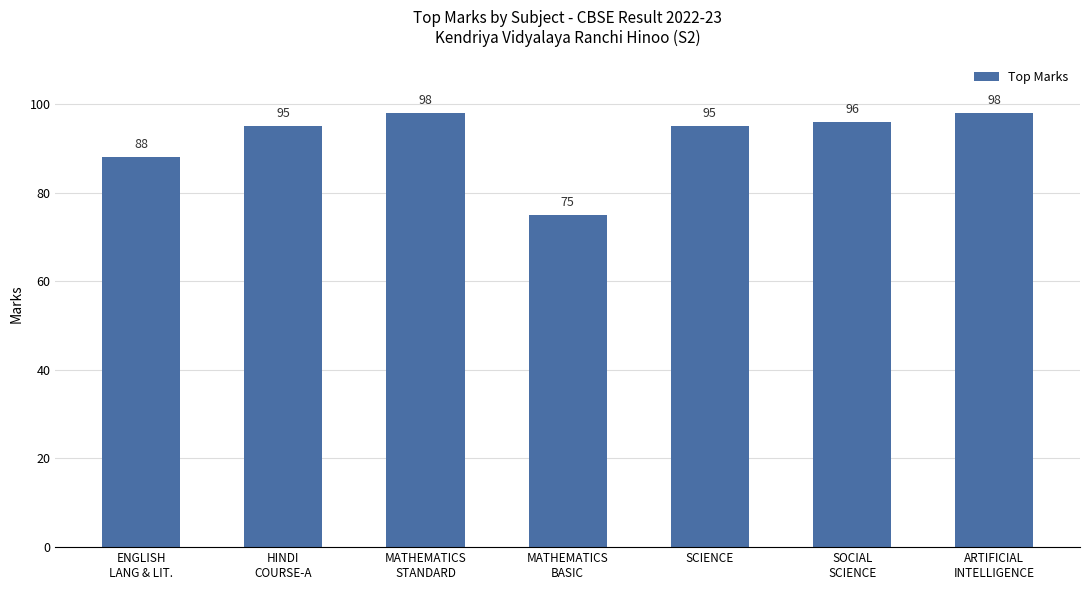

Are the bars horizontal?

No